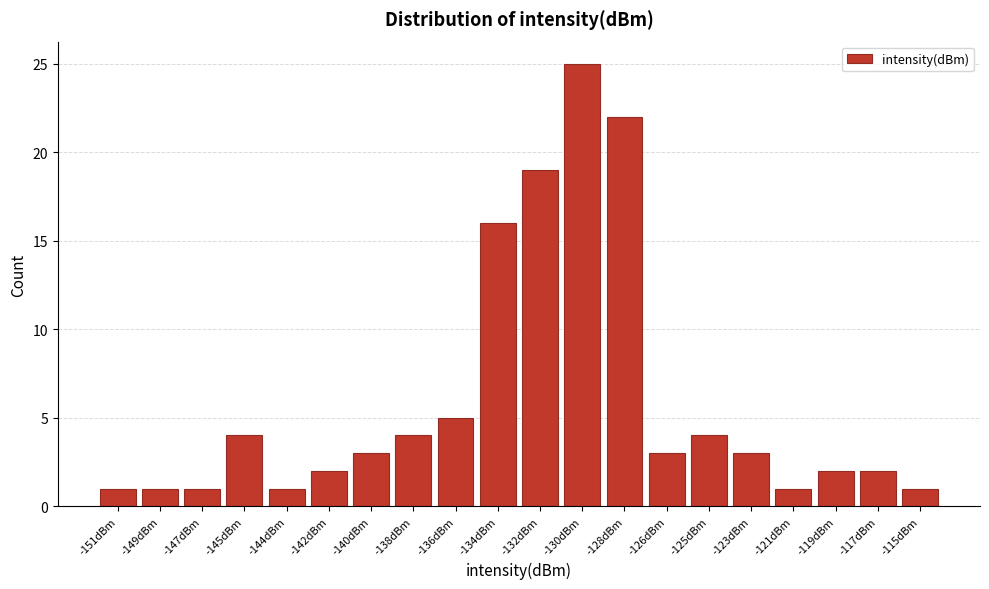

Reading left to right, extract all data points from this chart.

1	1	1	4	1	2	3	4	5	16	19	25	22	3	4	3	1	2	2	1